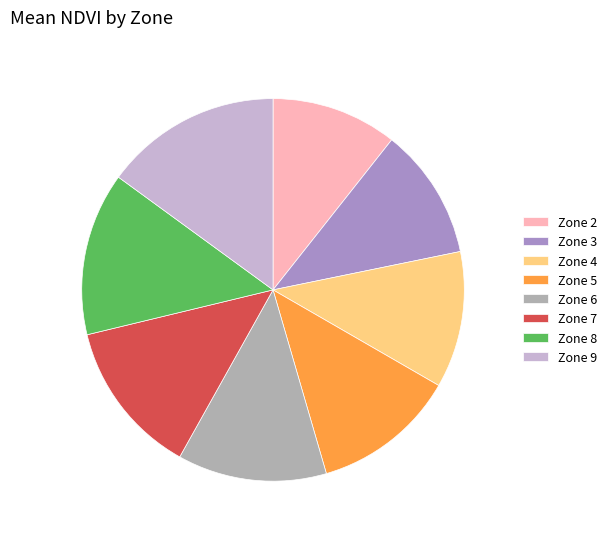

Is Zone 6 the majority of the pie?

No